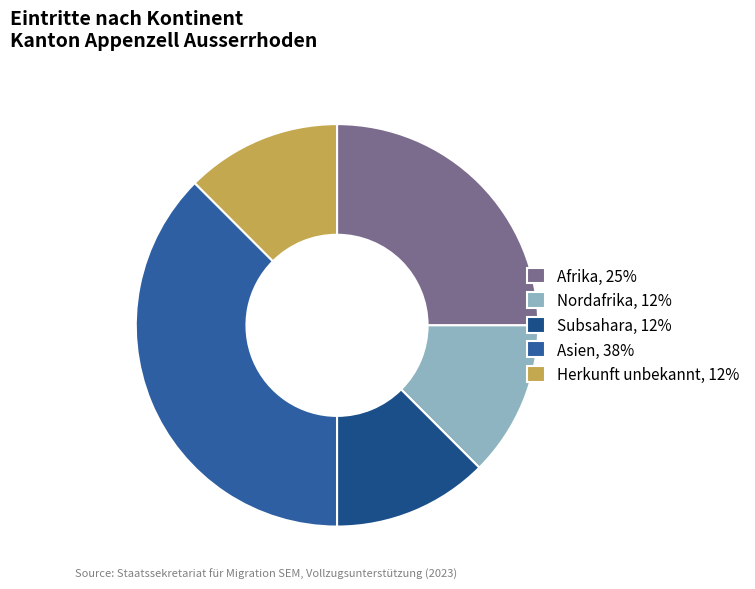

To the nearest percent, what is the combined percentage of Afrika and Nordafrika?

38%